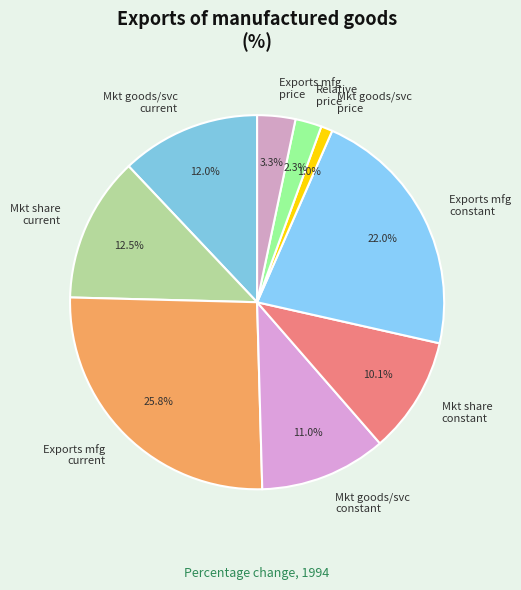

Rank the categories by value from lowest to highest.

Market for goods and services, price, Relative price, Exports of manufactured goods, price, Market share, constant prices, Market for goods and services, constant, Market for goods and services, current, Market share, current prices, Exports of manufactured goods, constant, Exports of manufactured goods, current